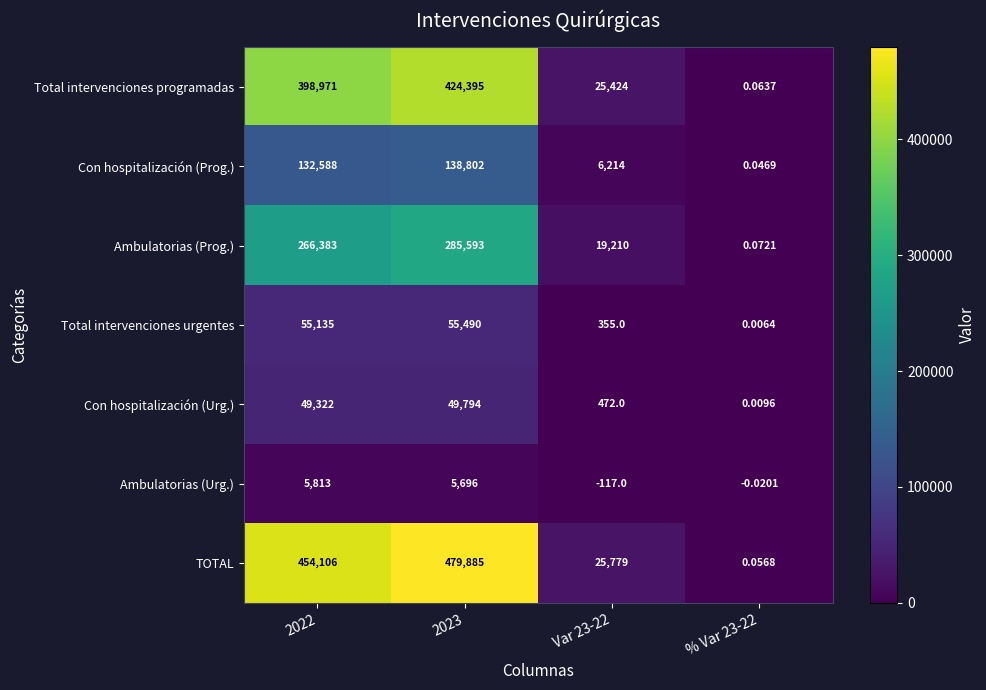

Which series has the widest spread of values?

TOTAL